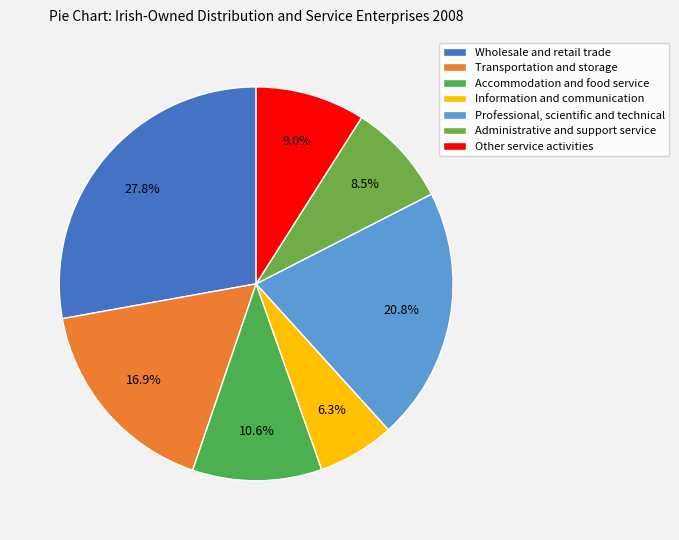

What is the smallest slice in the pie chart?

Information and communication